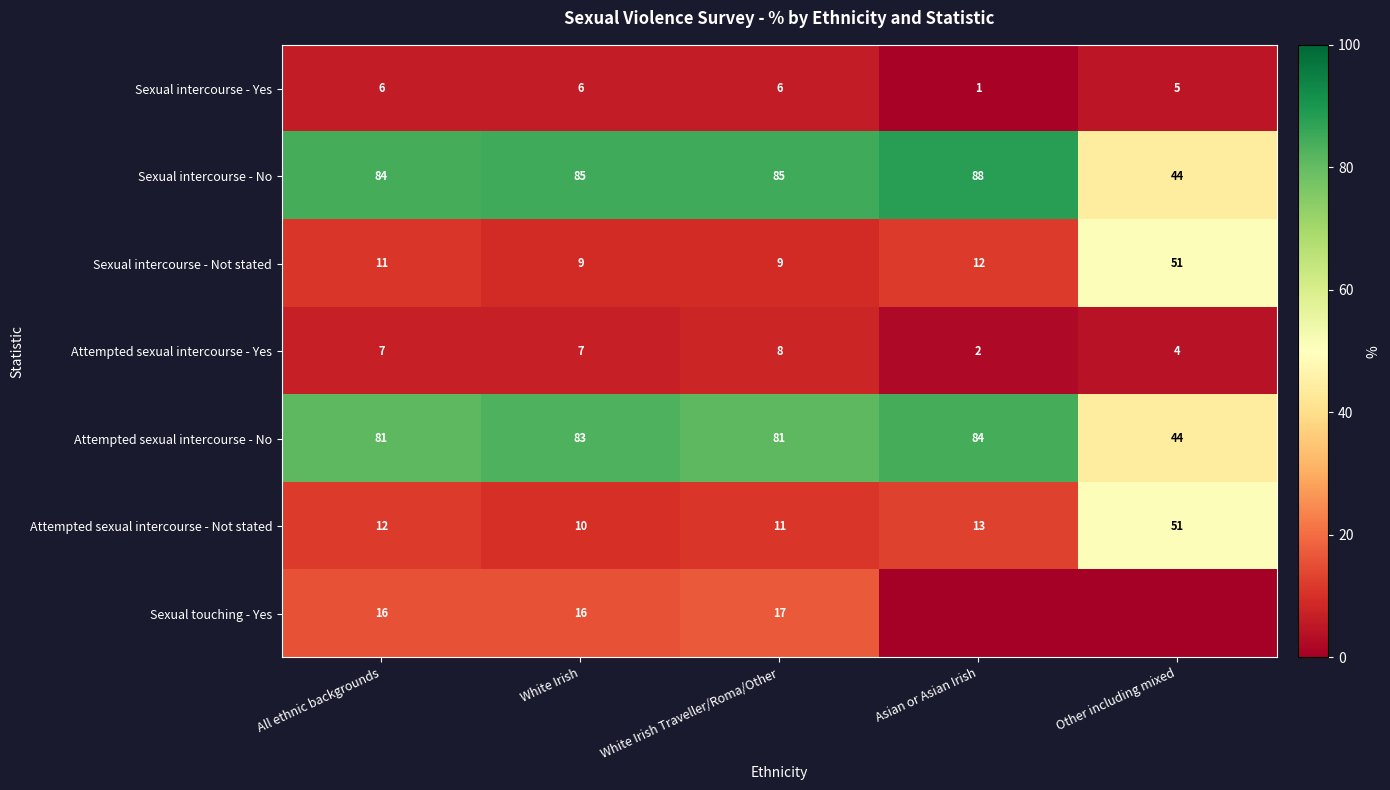

What is the spread (max minus min) of values at Other including mixed?

51